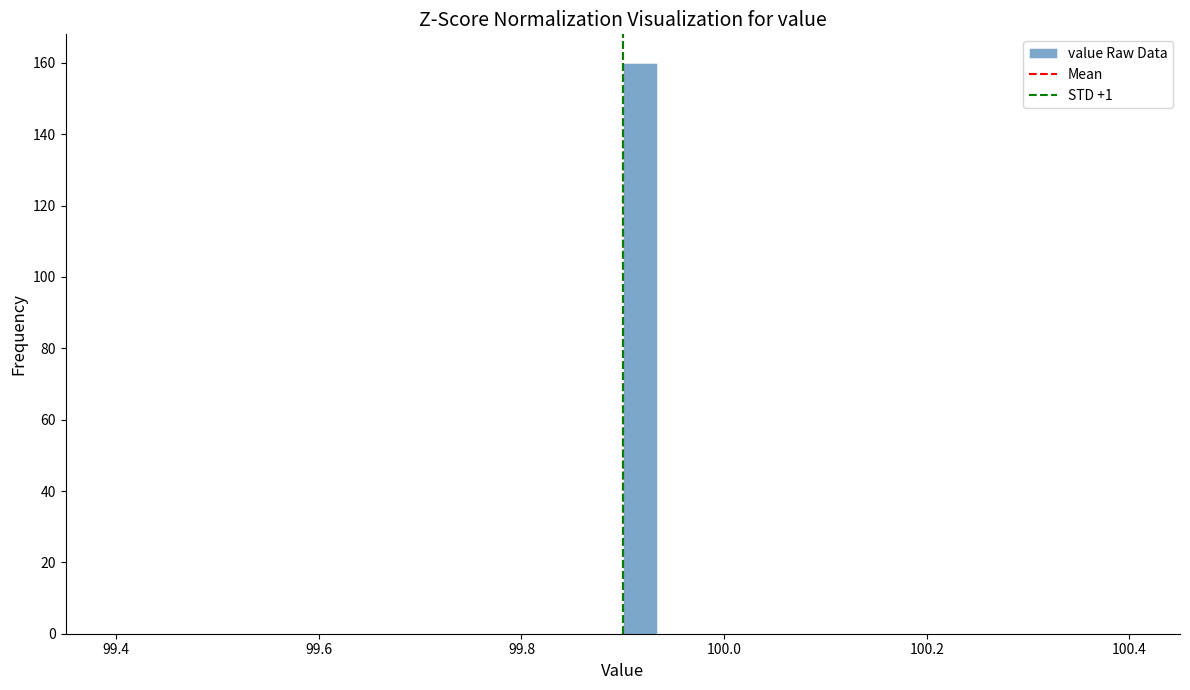

Read against the x-axis, roughly where is the centre of the tallest bar?

99.92